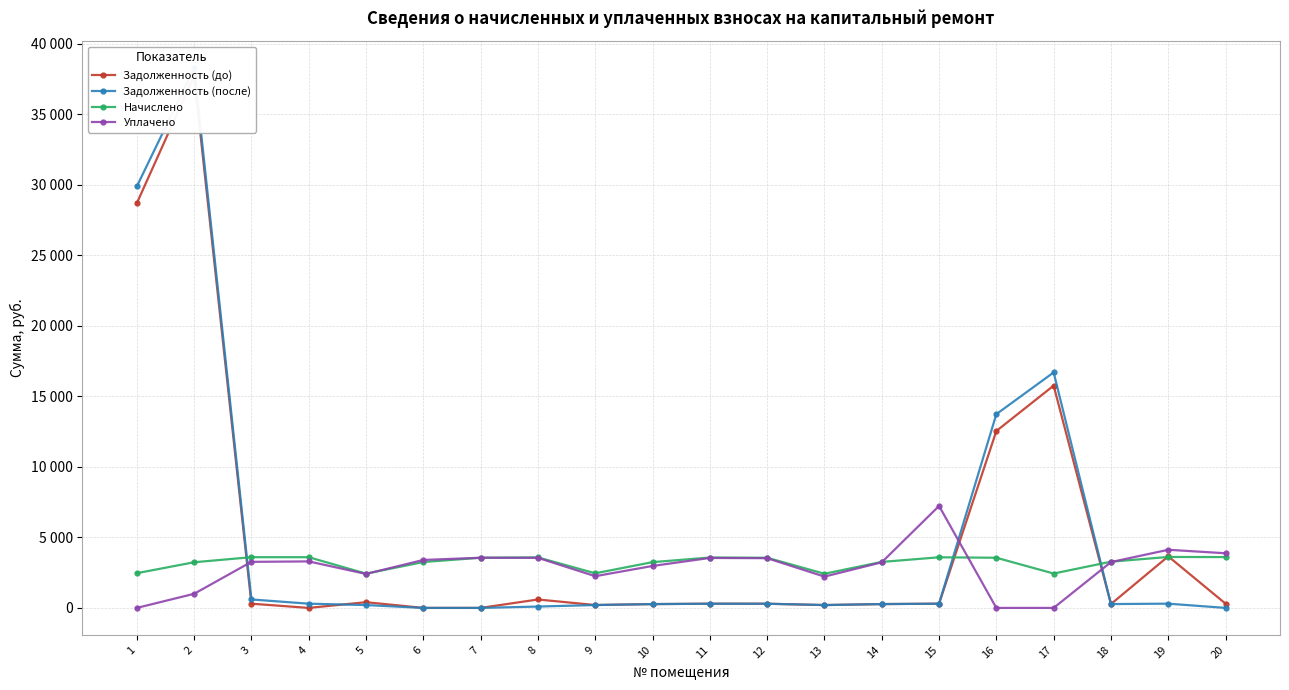

After their last crossing, which series has the higher values: Уплачено or Задолженность (до)?

Уплачено